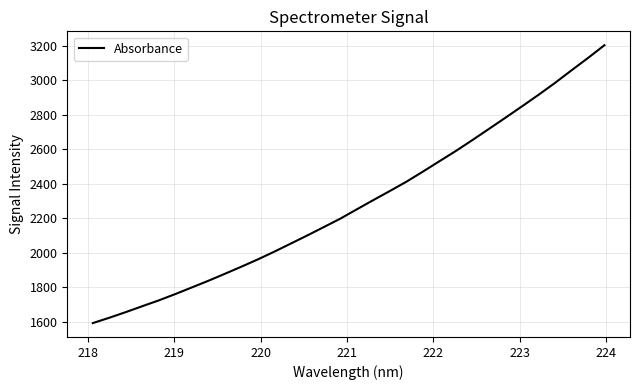

What is the greatest value displayed?

3203.4